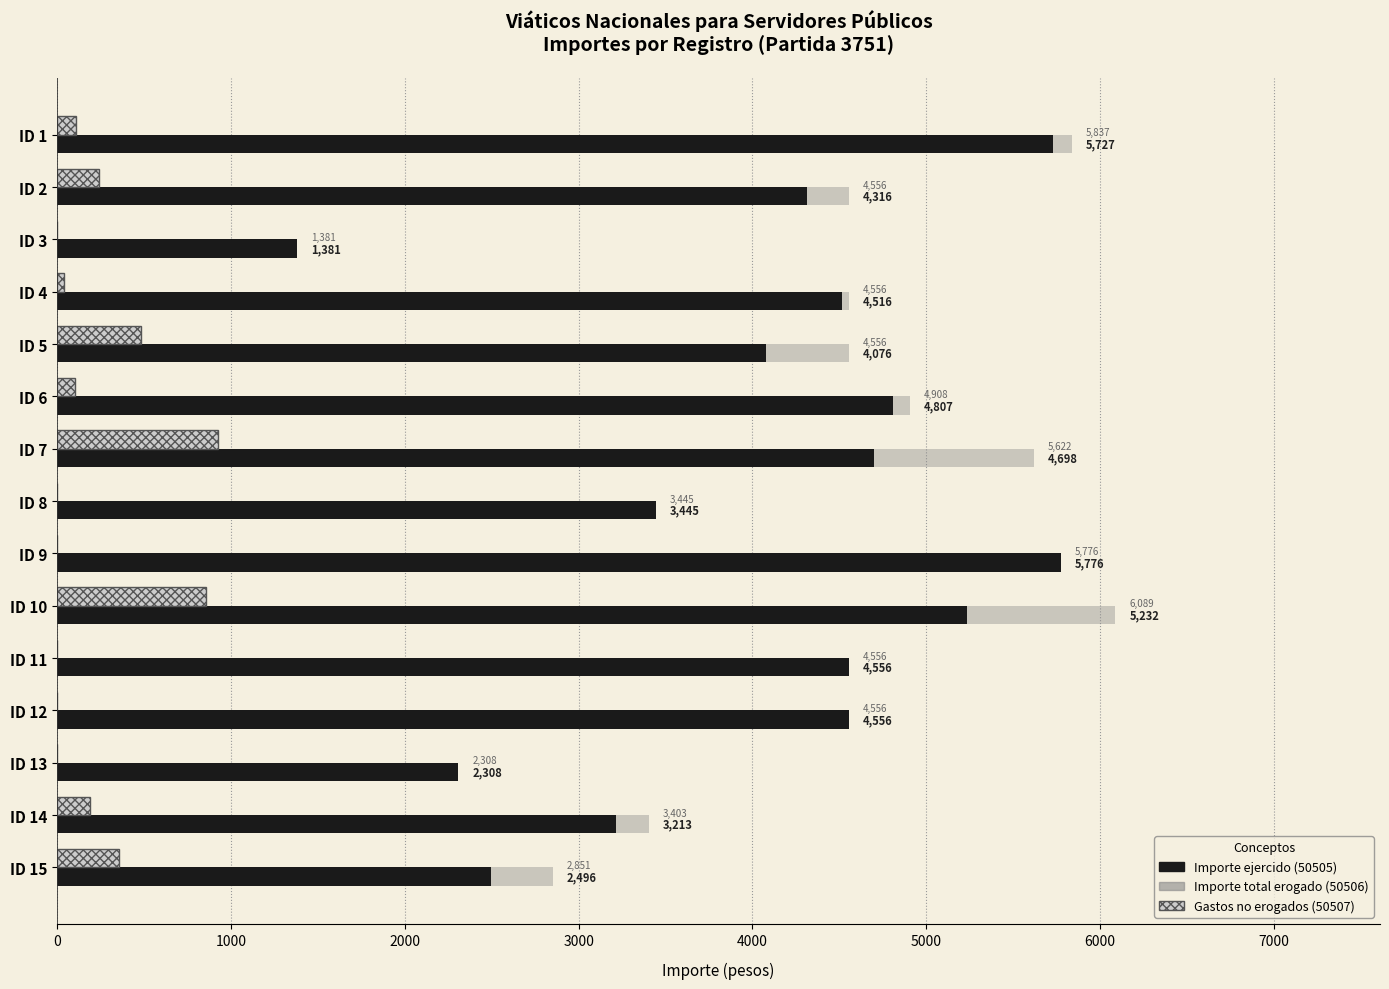

What value does the Gastos no erogados (50507) series have at ID 2, to the nearest 50?

250